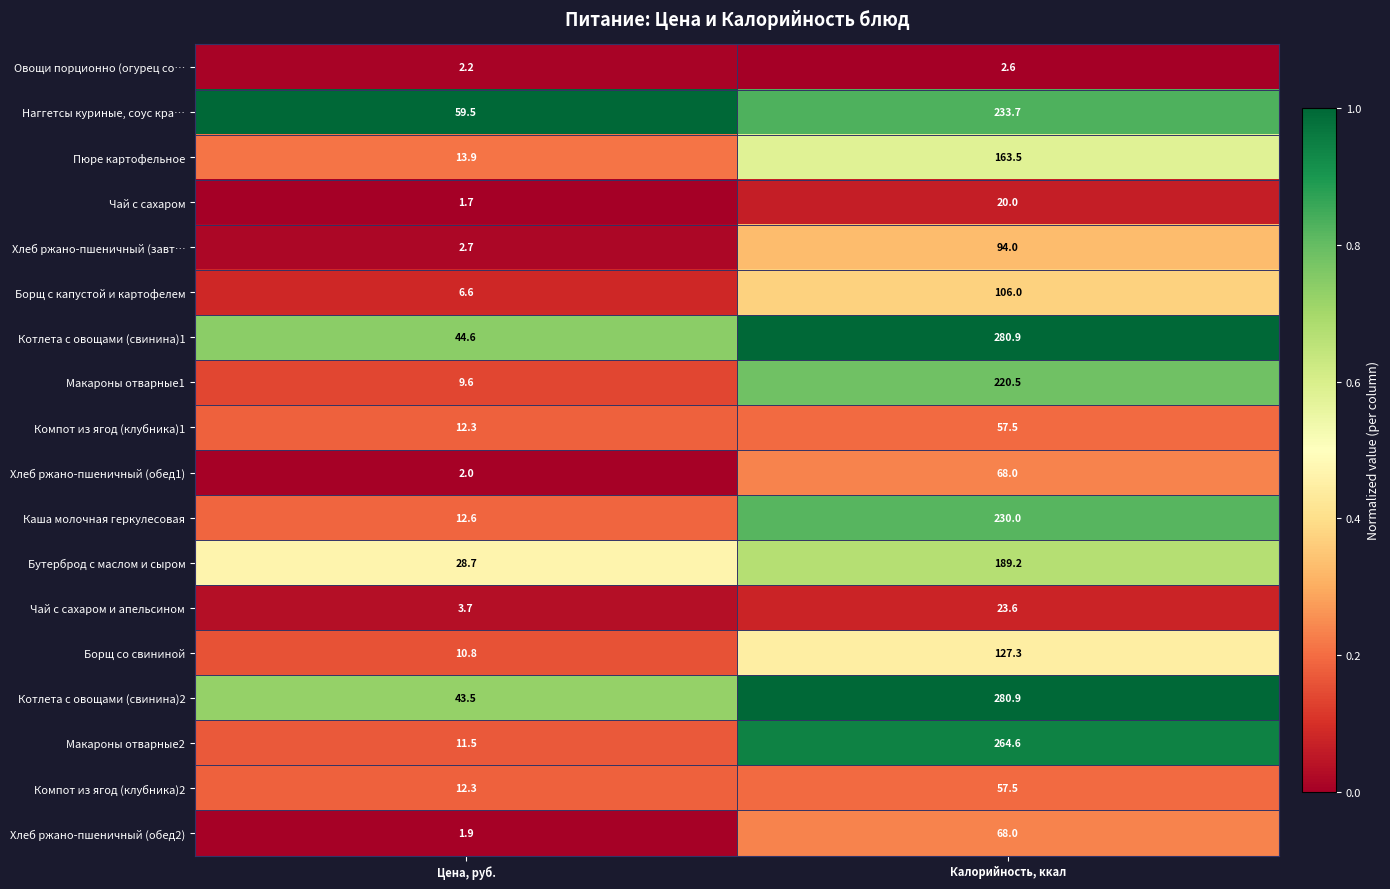

What is the difference between the maximum and minimum values in the Компот из ягод (клубника)1 series?

45.2